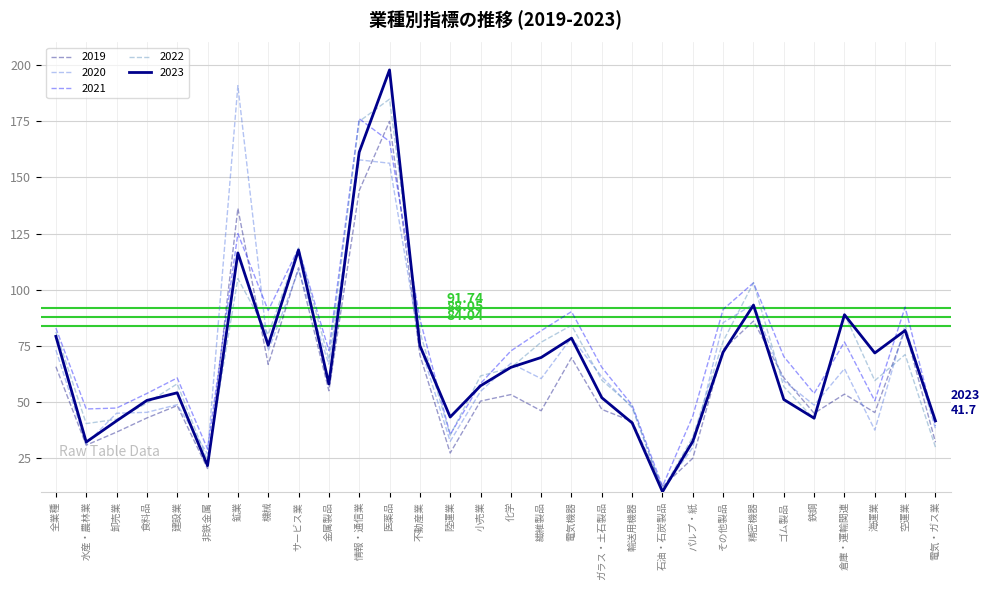

At which category does the chart reach its minimum across all series?

石油・石炭製品